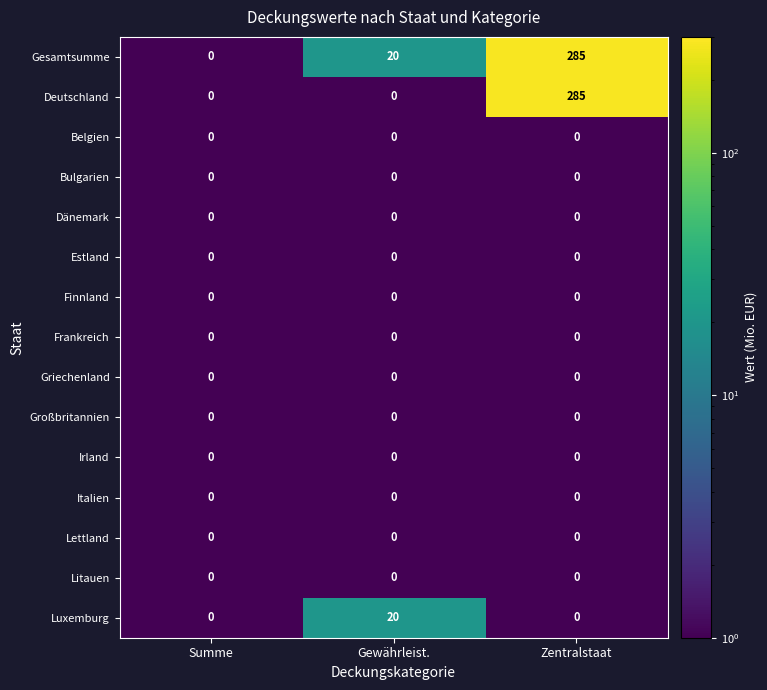

Between Gewährleist. and Zentralstaat, which series saw the biggest shift?

Deutschland